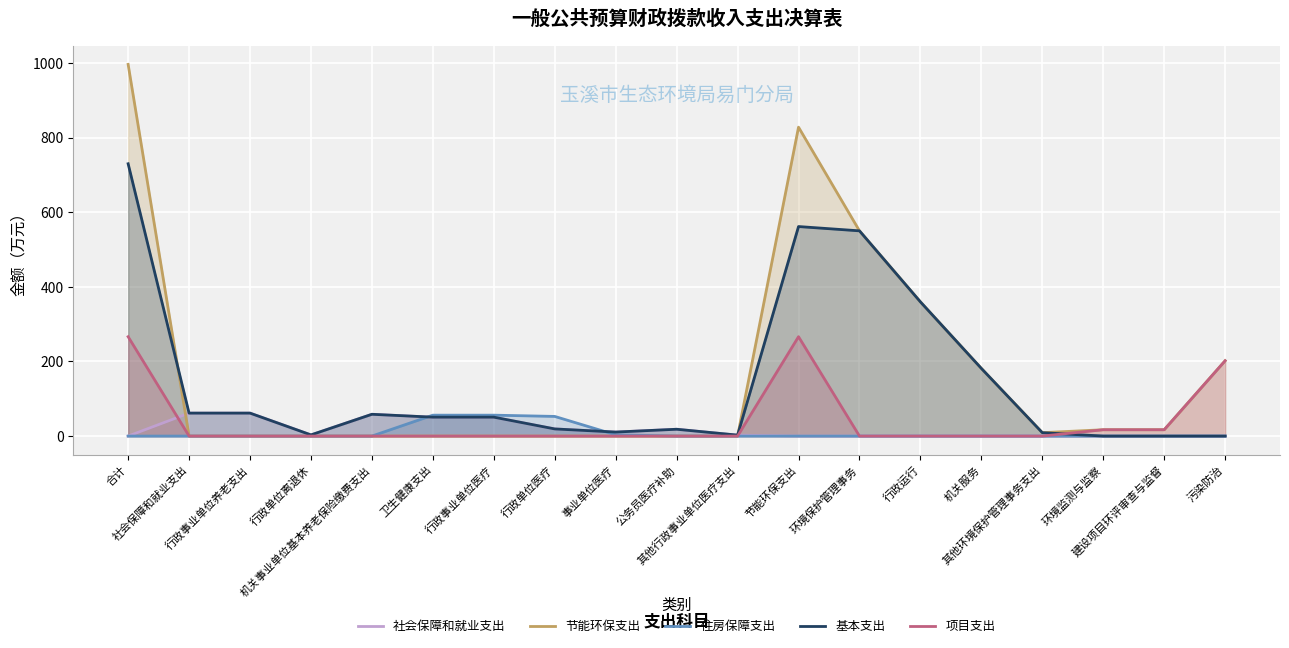

Where is the first local minimum for 社会保障和就业支出?

行政单位离退休